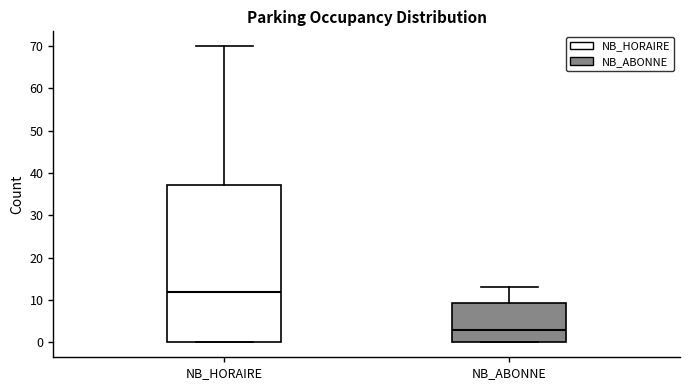

Where is the upper edge of the box for NB_HORAIRE on the y-axis? The values are not printed on the chart, so give them approximately, as read against the axis.

37